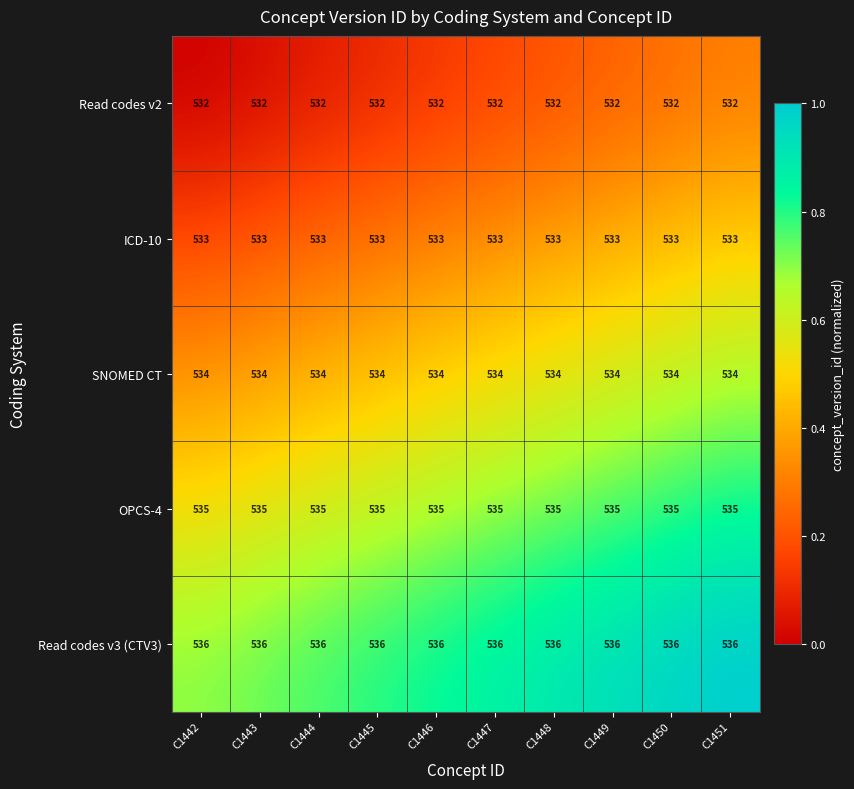

List the series in order of their overall mean, highest first.

Read codes v3 (CTV3), OPCS-4, SNOMED CT, ICD-10, Read codes v2